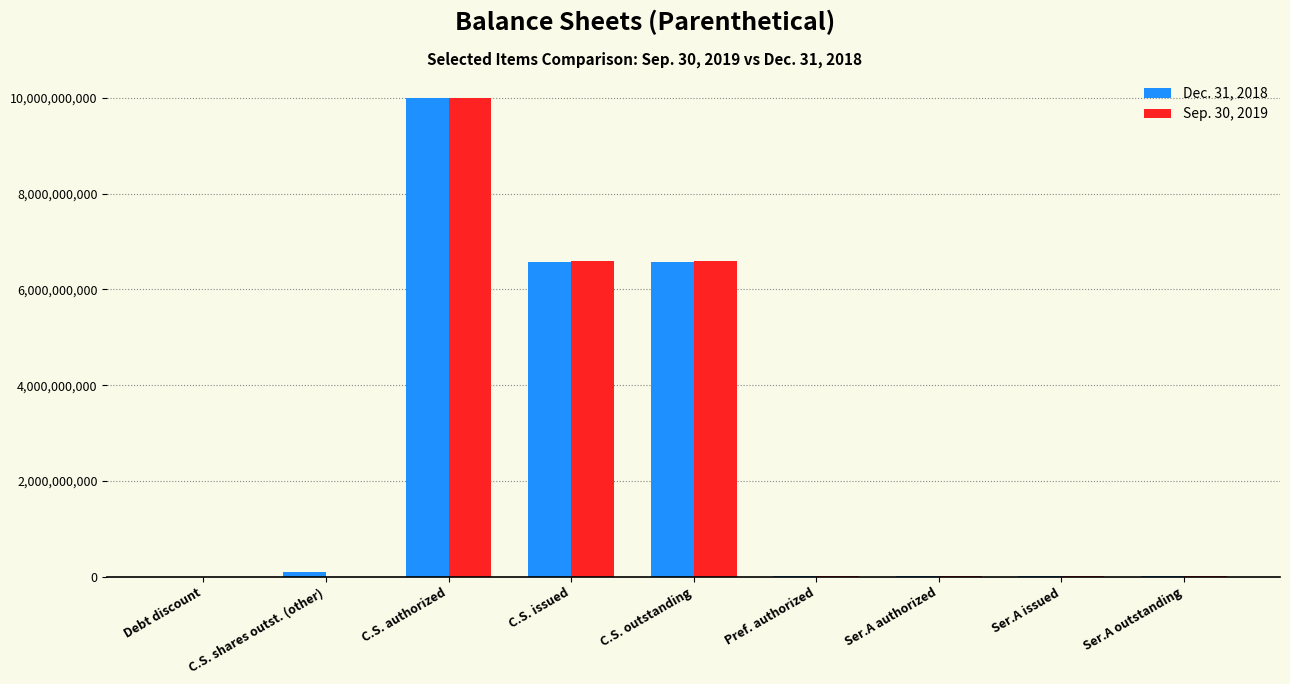

Which category has the highest value in the Sep. 30, 2019 series?

C.S. authorized